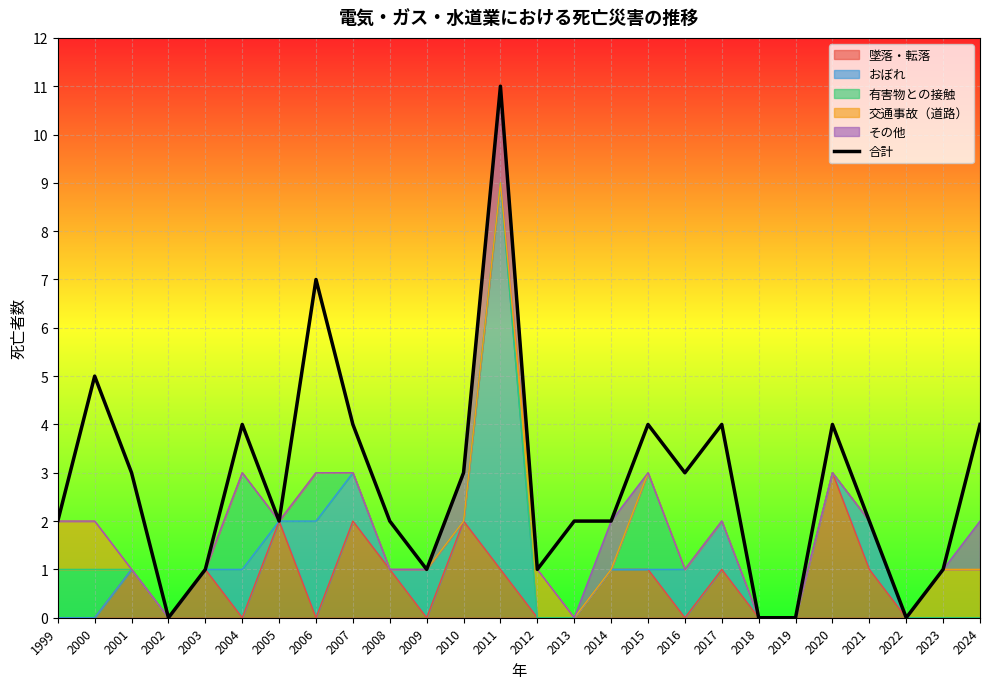

What is the difference between the values at 2012 and 1999?

1